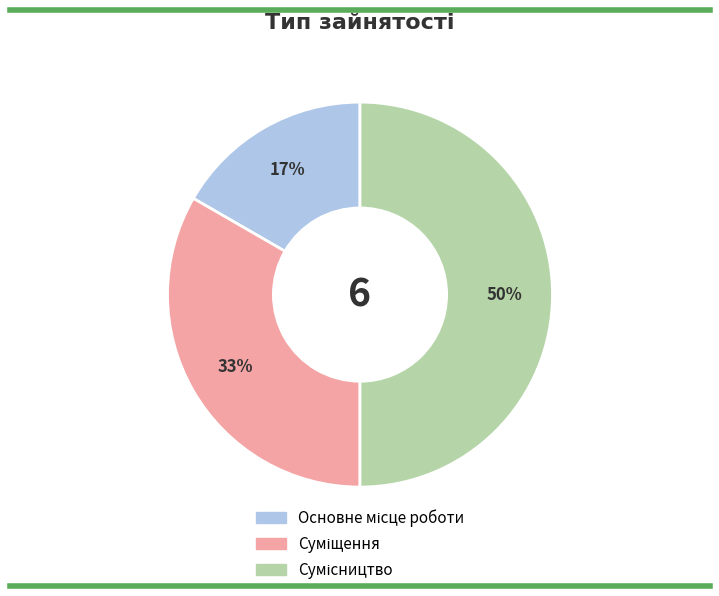

To the nearest percent, what is the difference between the largest and smallest slice percentages?

33%